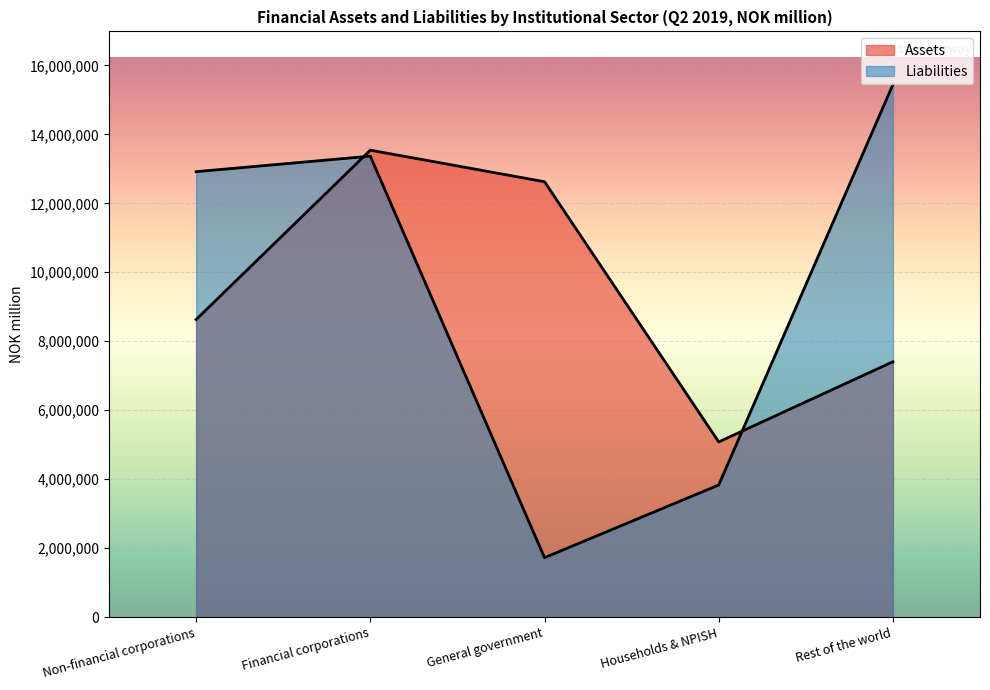

List the series in order of their peak value, highest first.

Liabilities, Assets